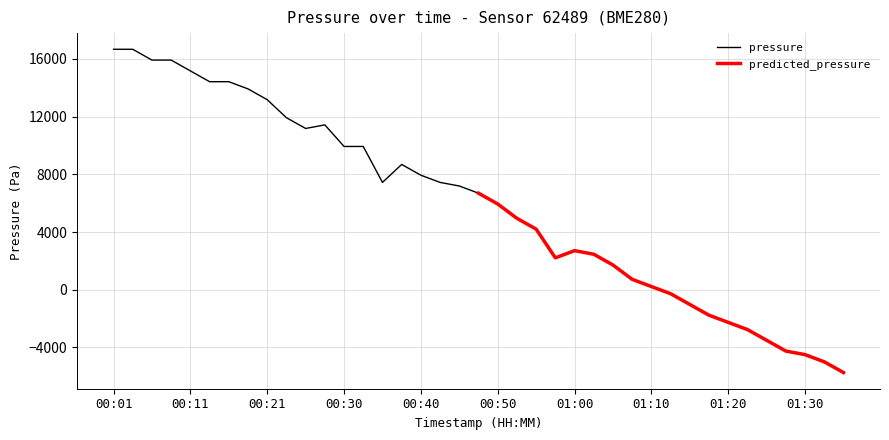

How many data points does each series have?

20